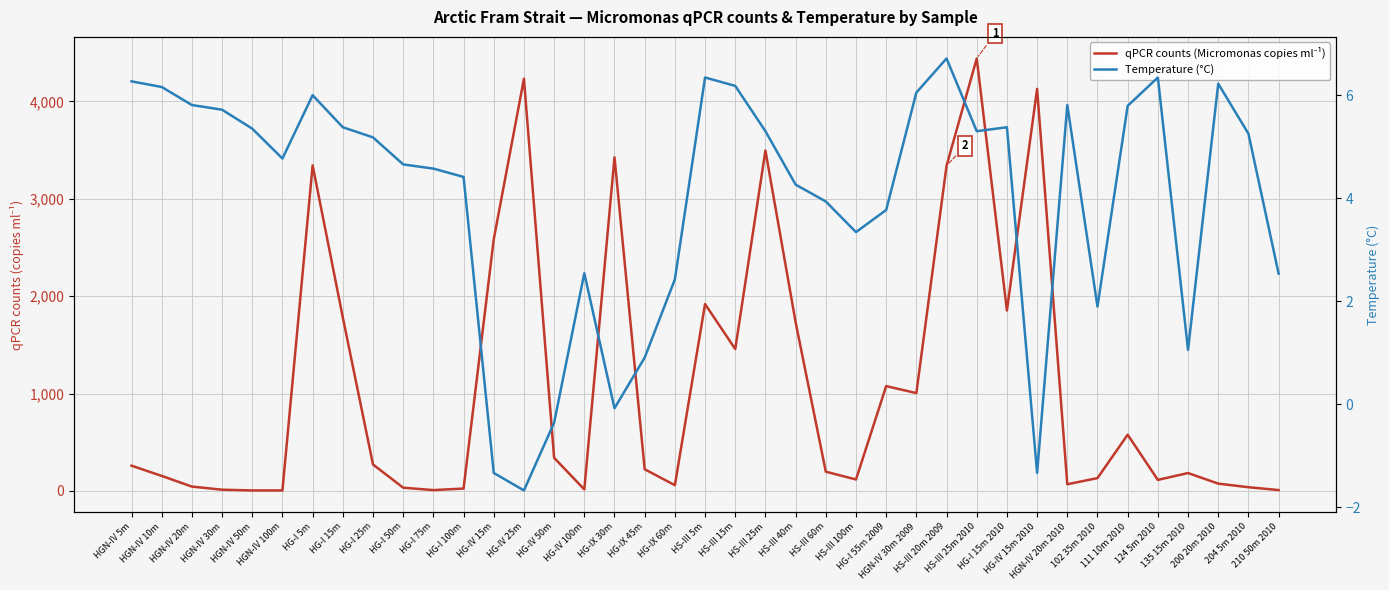

How many interior local valleys does the Temperature (°C) series have?

8